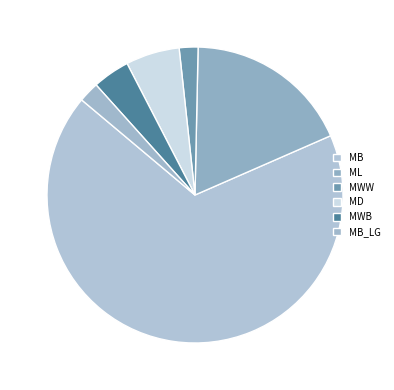

How many slices are in this pie chart?

6